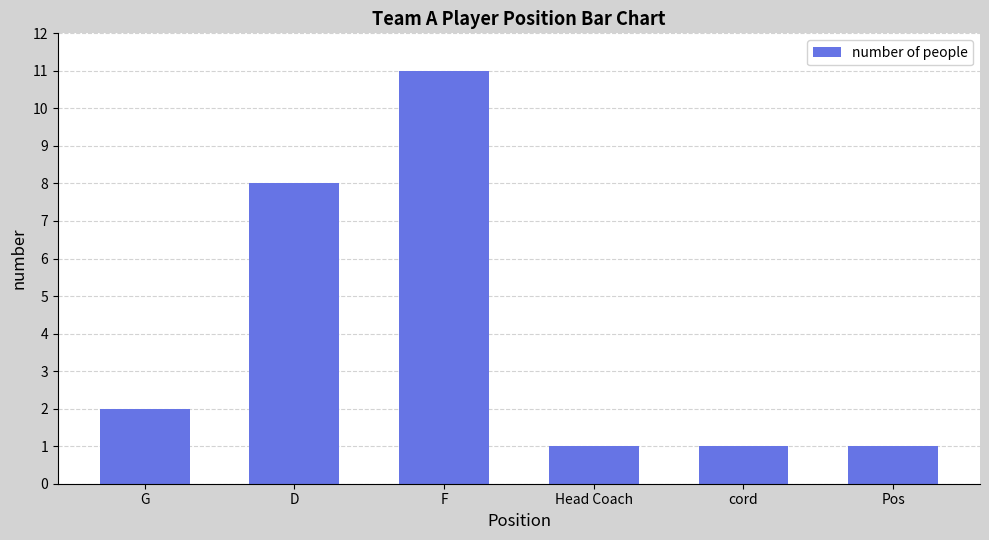

What is the sum of all values?

24